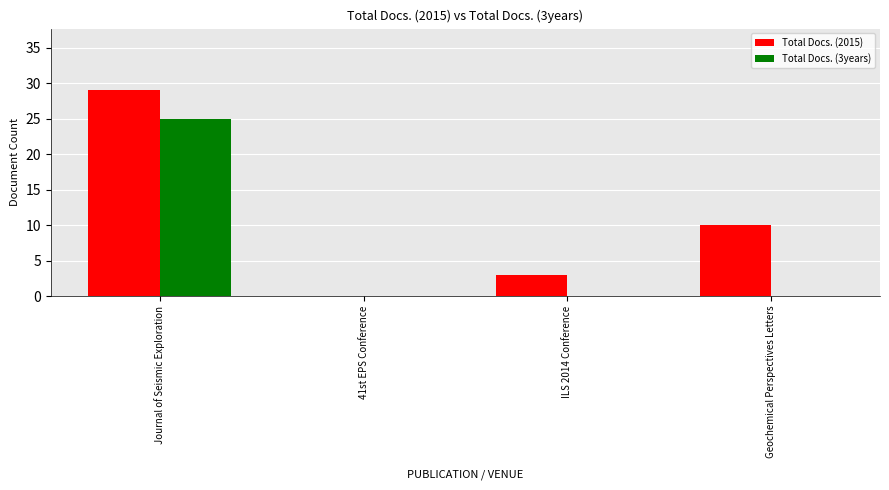

Which series has the largest total across all categories?

Total Docs. (2015)